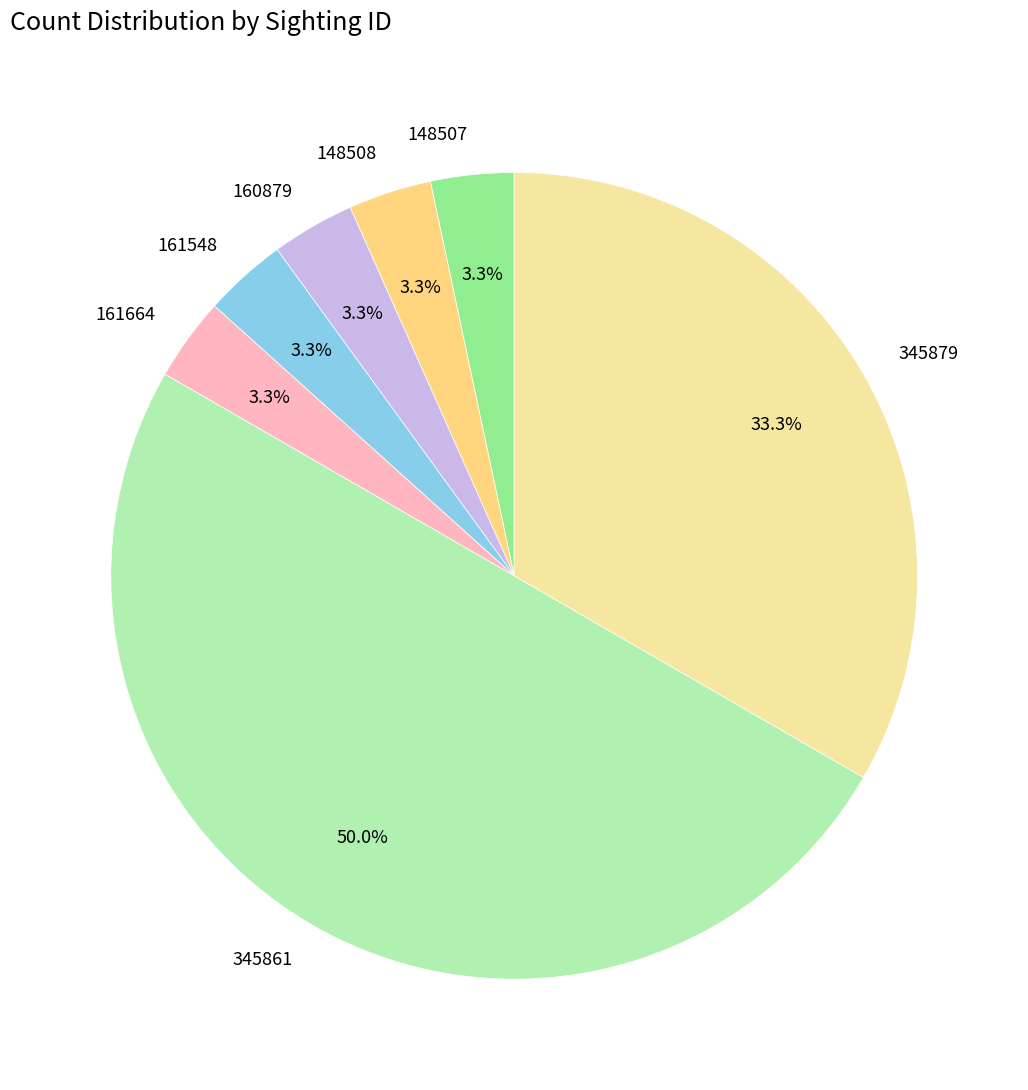

To the nearest percent, what is the combined percentage of 161664 and 345879?

37%